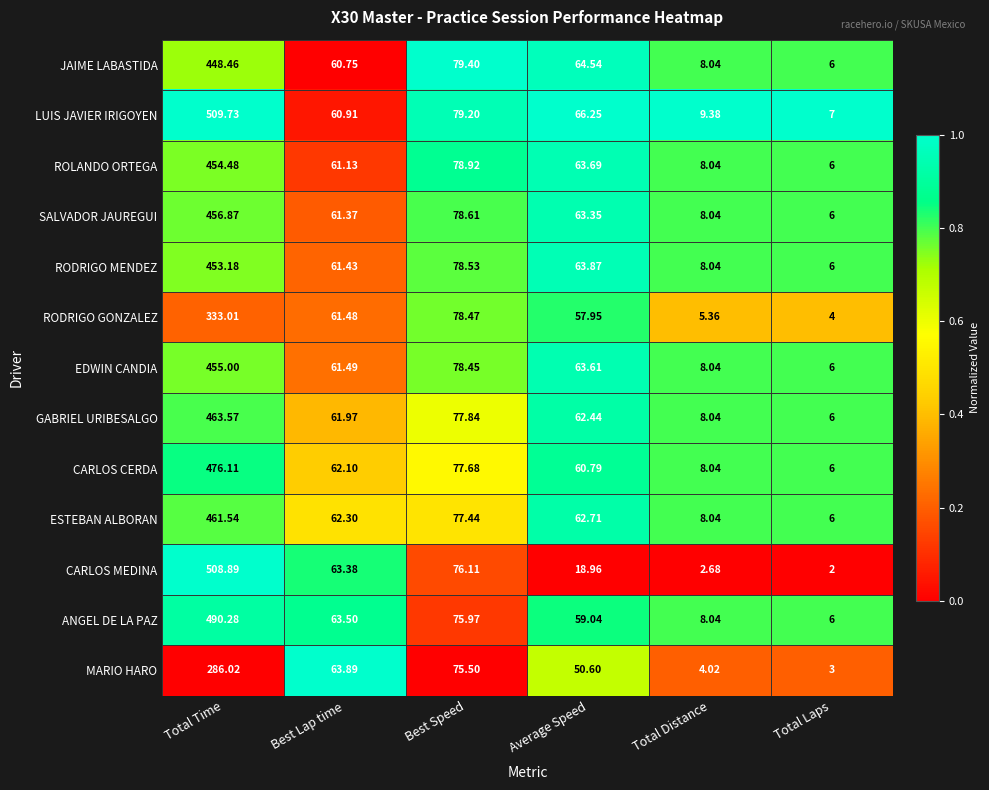

Rank the series by their maximum value, from highest to lowest.

LUIS JAVIER IRIGOYEN, CARLOS MEDINA, ANGEL DE LA PAZ, CARLOS CERDA, GABRIEL URIBESALGO, ESTEBAN ALBORAN, SALVADOR JAUREGUI, EDWIN CANDIA, ROLANDO ORTEGA, RODRIGO MENDEZ, JAIME LABASTIDA, RODRIGO GONZALEZ, MARIO HARO